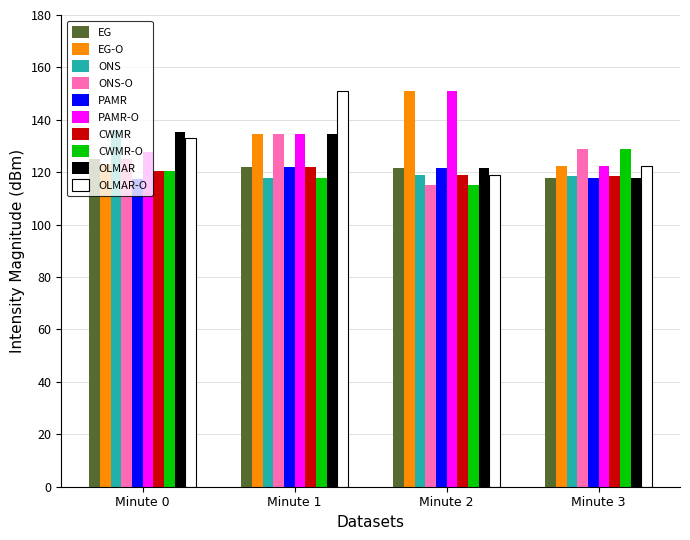

What is the sum of the OLMAR values at Minute 2 and Minute 0?

257.1